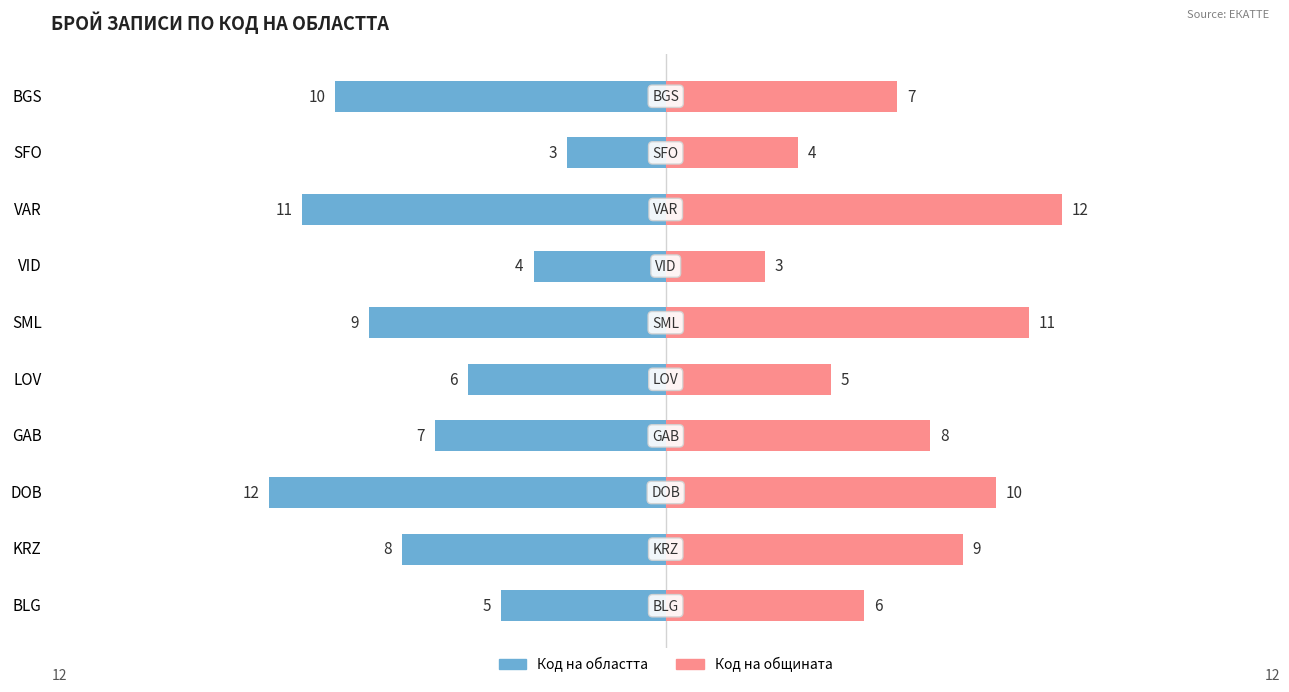

Is it true that Код на общината equals 18 at DOB?

False